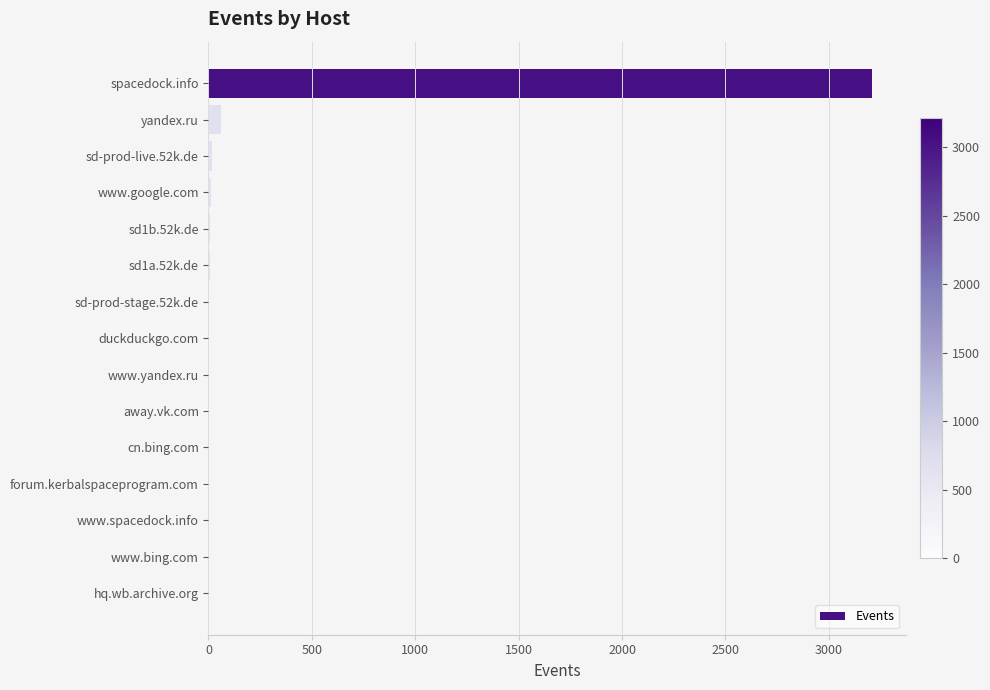

Which label corresponds to the largest value in the chart?

spacedock.info